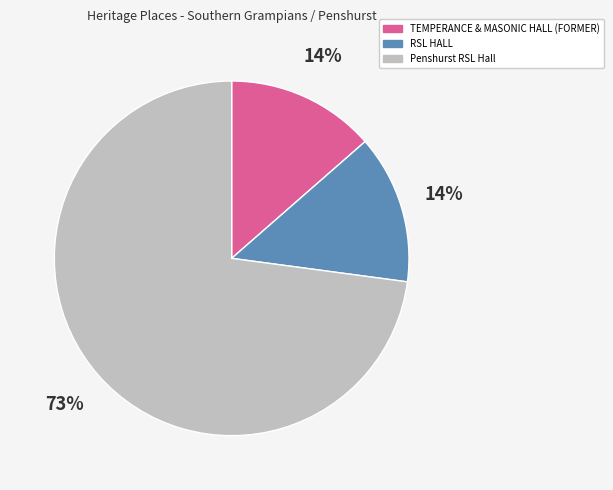

How many slices are in this pie chart?

3